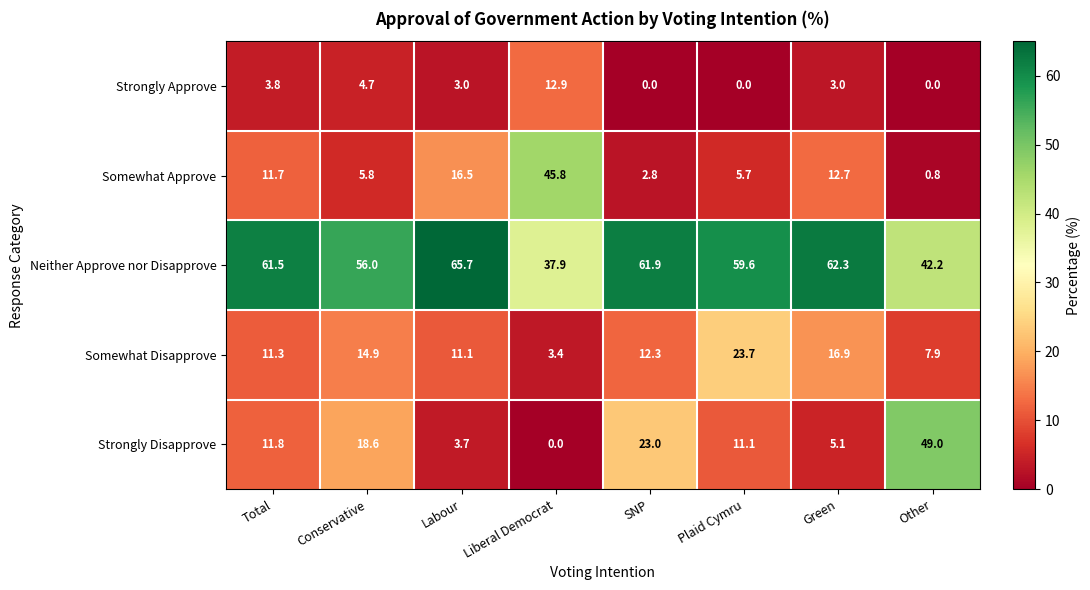

What is the difference between the maximum and second lowest values in the Strongly Disapprove series?

45.3